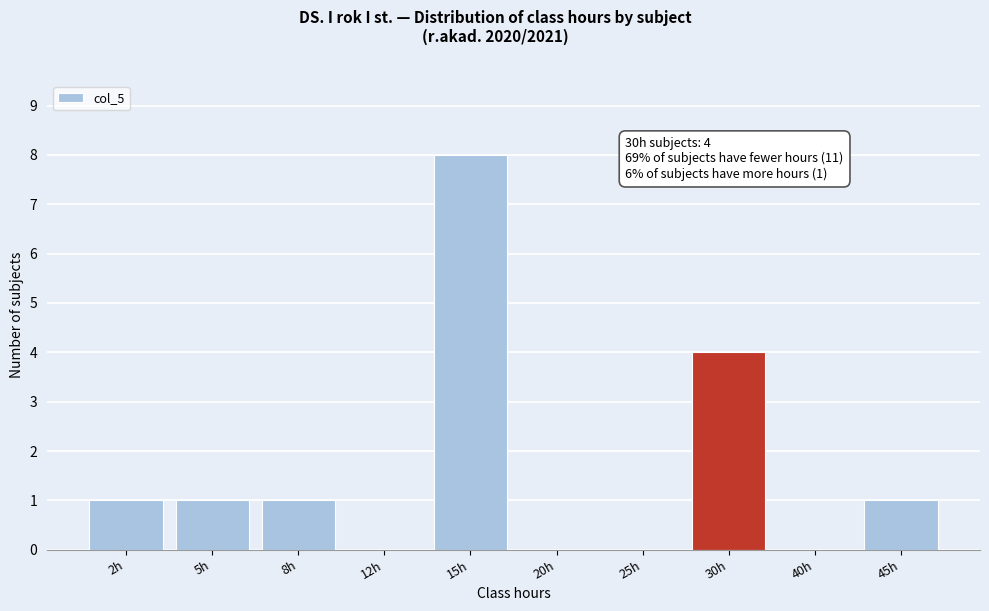

Reading right to left, list all the values displayed in this chart.

45h=1	40h=0	30h=4	25h=0	20h=0	15h=8	12h=0	8h=1	5h=1	2h=1